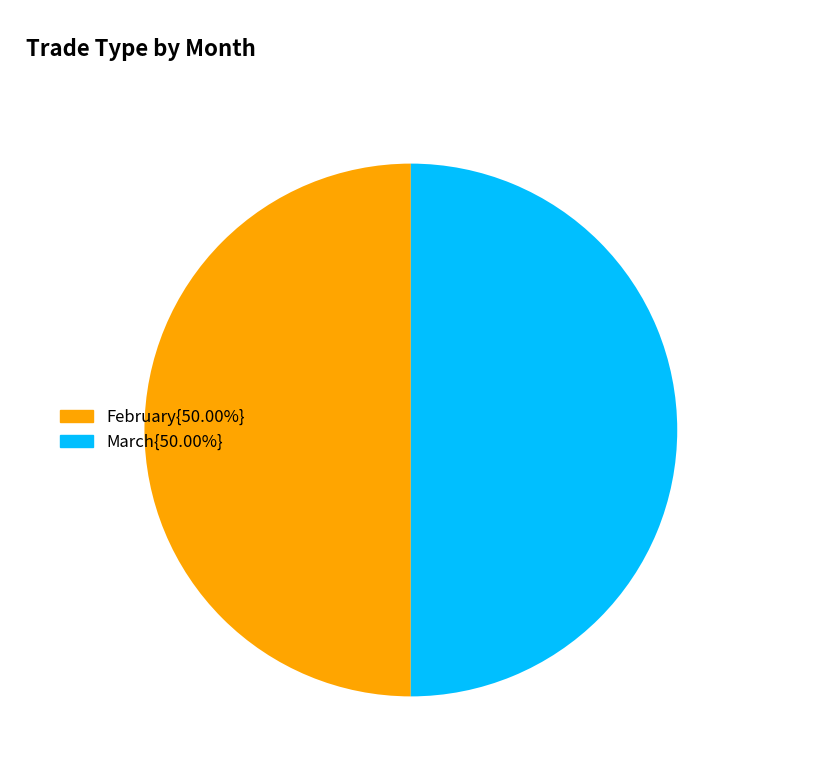

Is the sum of March{50.00%} and February{50.00%} greater than half?

Yes